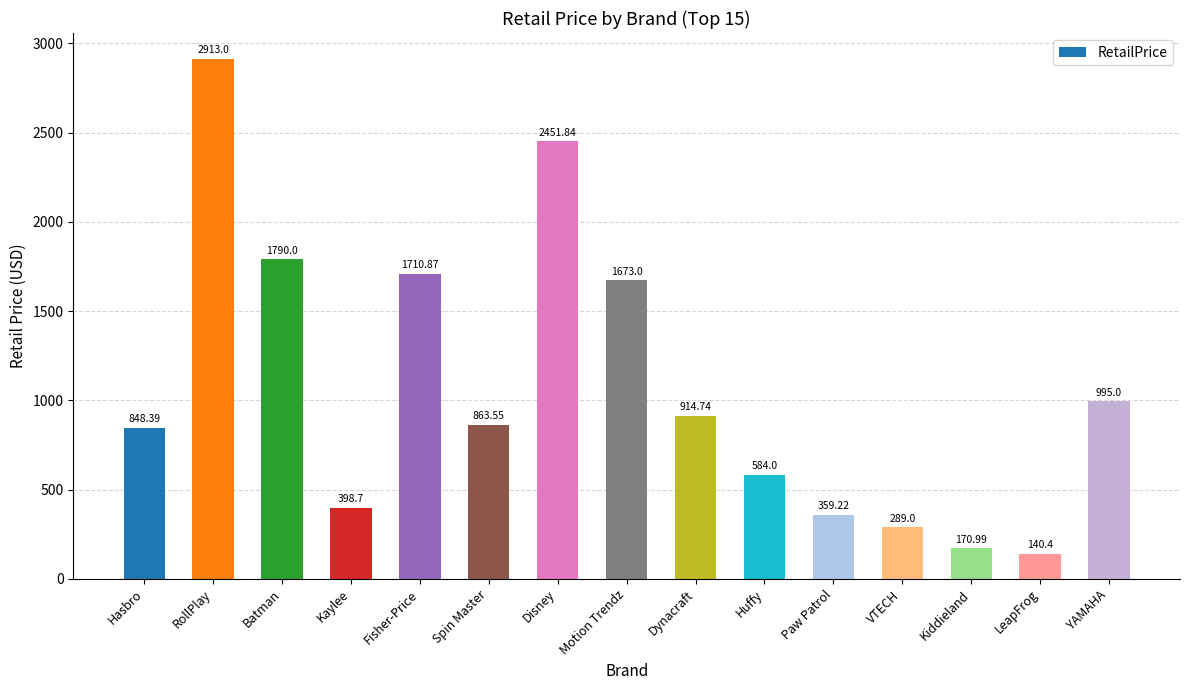

What is the sum of the values at Batman and Motion Trendz?

3463.0